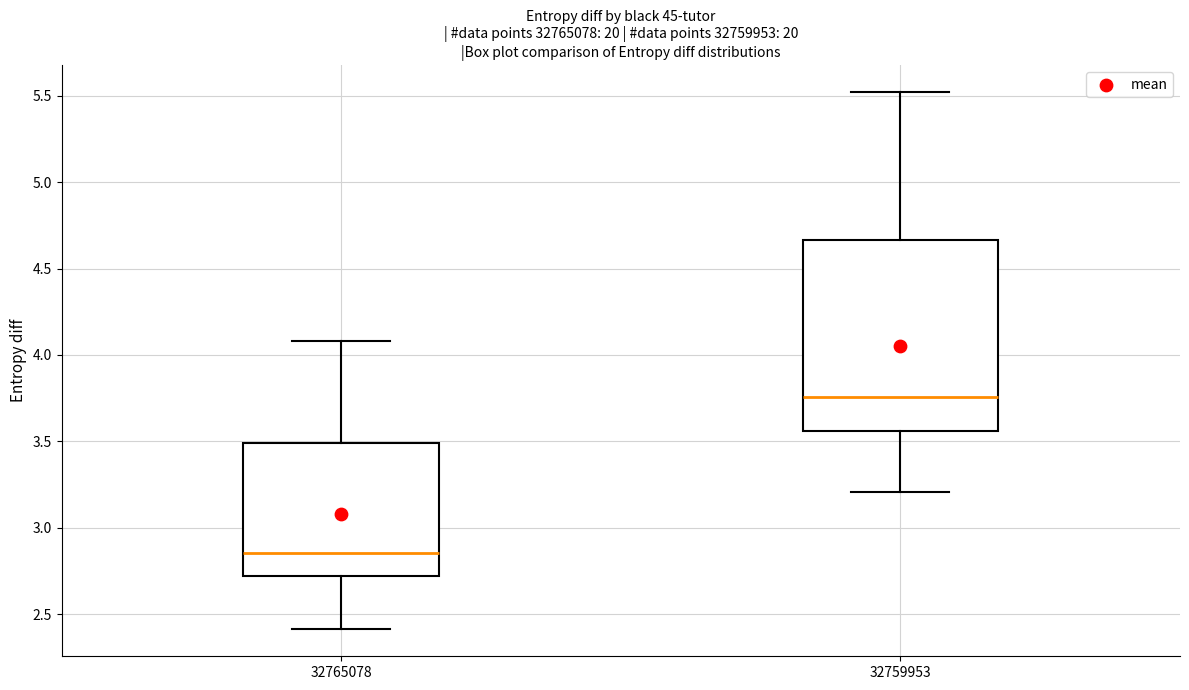

Reading left to right, read every box against the y-axis: the position of its median line, the range the box covers, and the ends of its whiskers. The values are not printed on the chart, so give them approximately, as read against the axis.

32765078: median 2.85, box 2.70 to 3.50, whiskers 2.40 to 4.10
32759953: median 3.75, box 3.55 to 4.65, whiskers 3.20 to 5.50